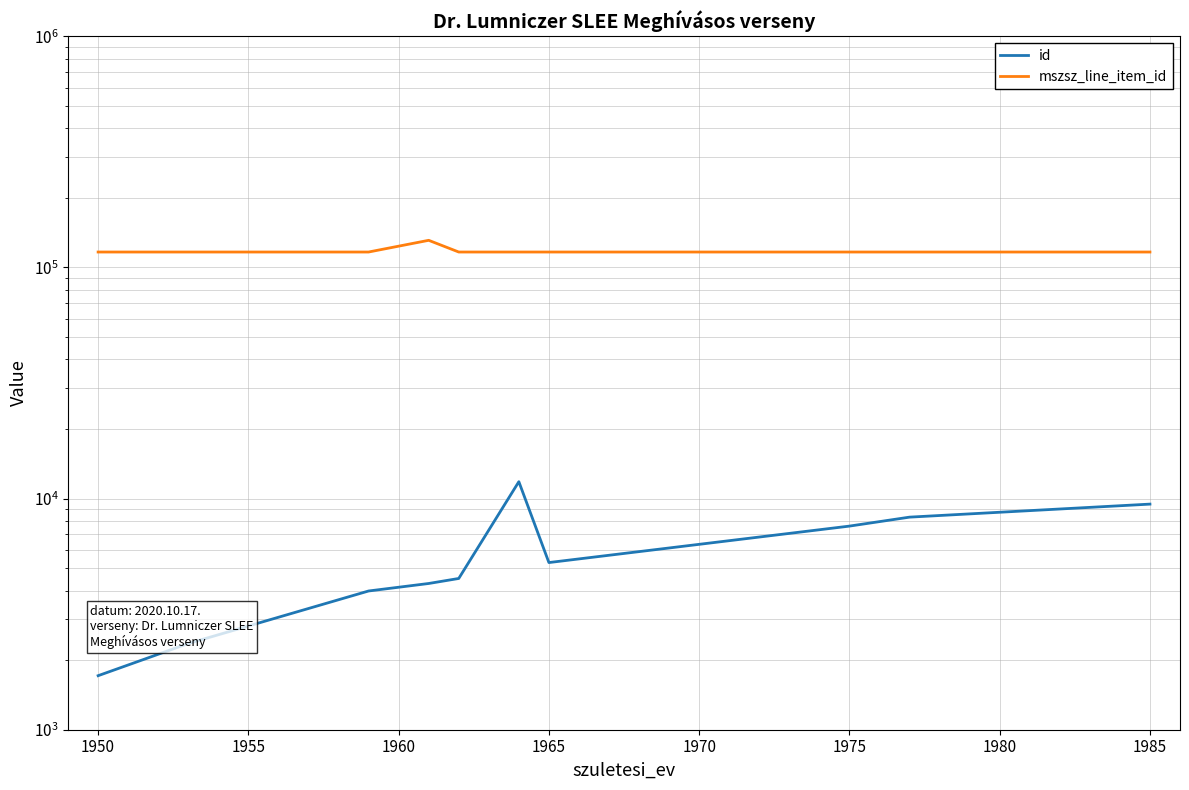

List the series in order of their peak value, lowest first.

id, mszsz_line_item_id